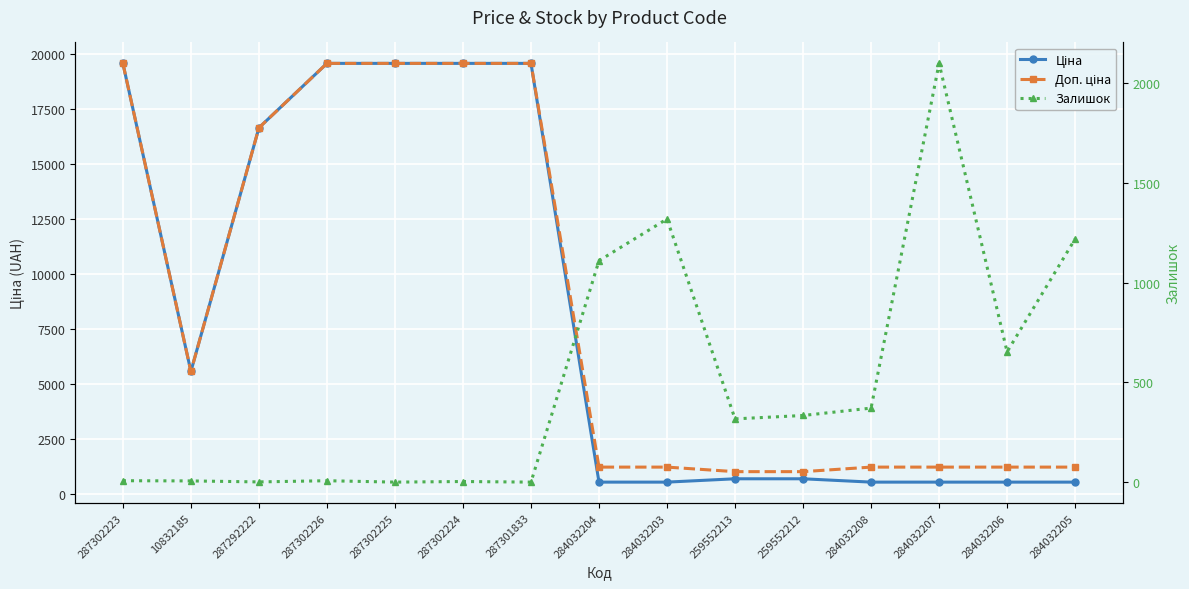

How many interior local valleys does the Доп. ціна series have?

1